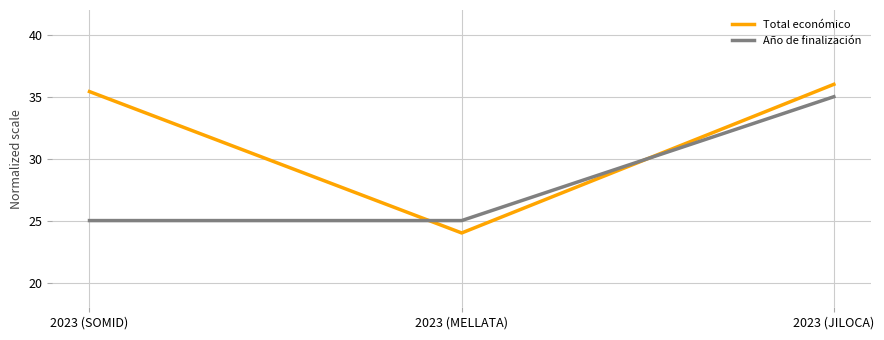

True or false: Total económico has a value of 6.3 at 2023 (MELLATA).

False